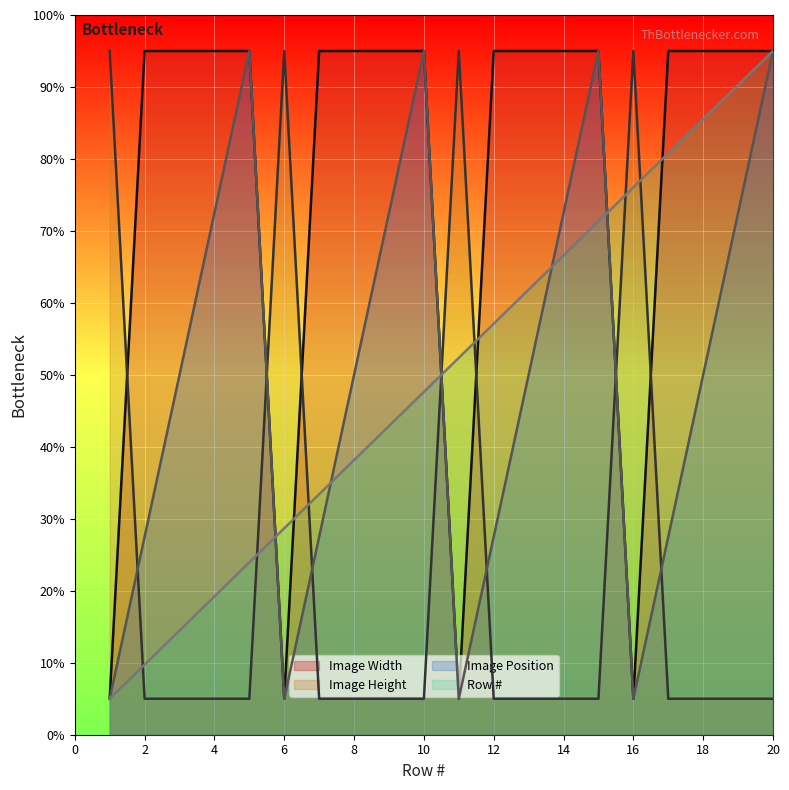

What are all the series names shown in the legend?

Image Width, Image Height, Image Position, Row #